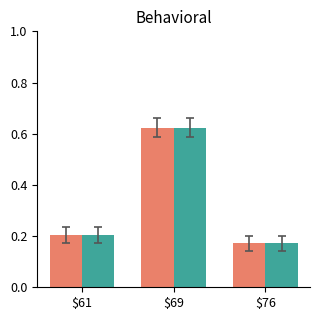

What is the total value across all series at $69?

1.2